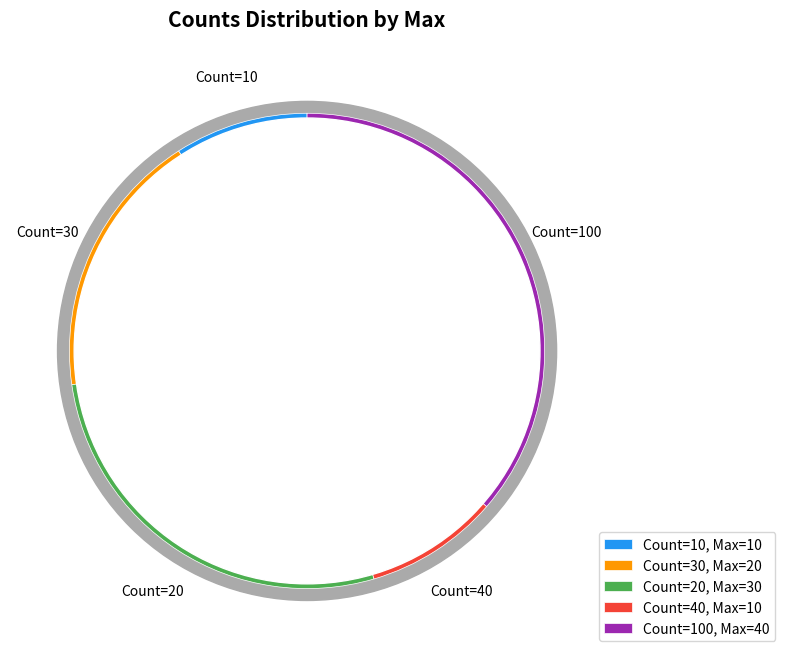

True or false: 30 accounts for 18% of the total.

True